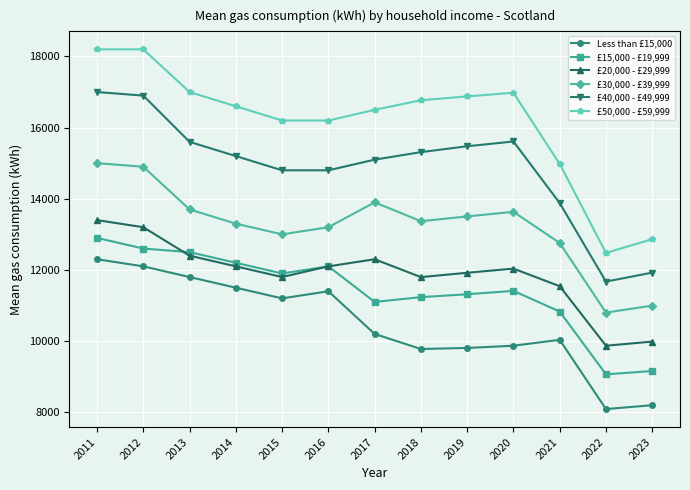

At how many categories does at least one series exceed 11413?

13